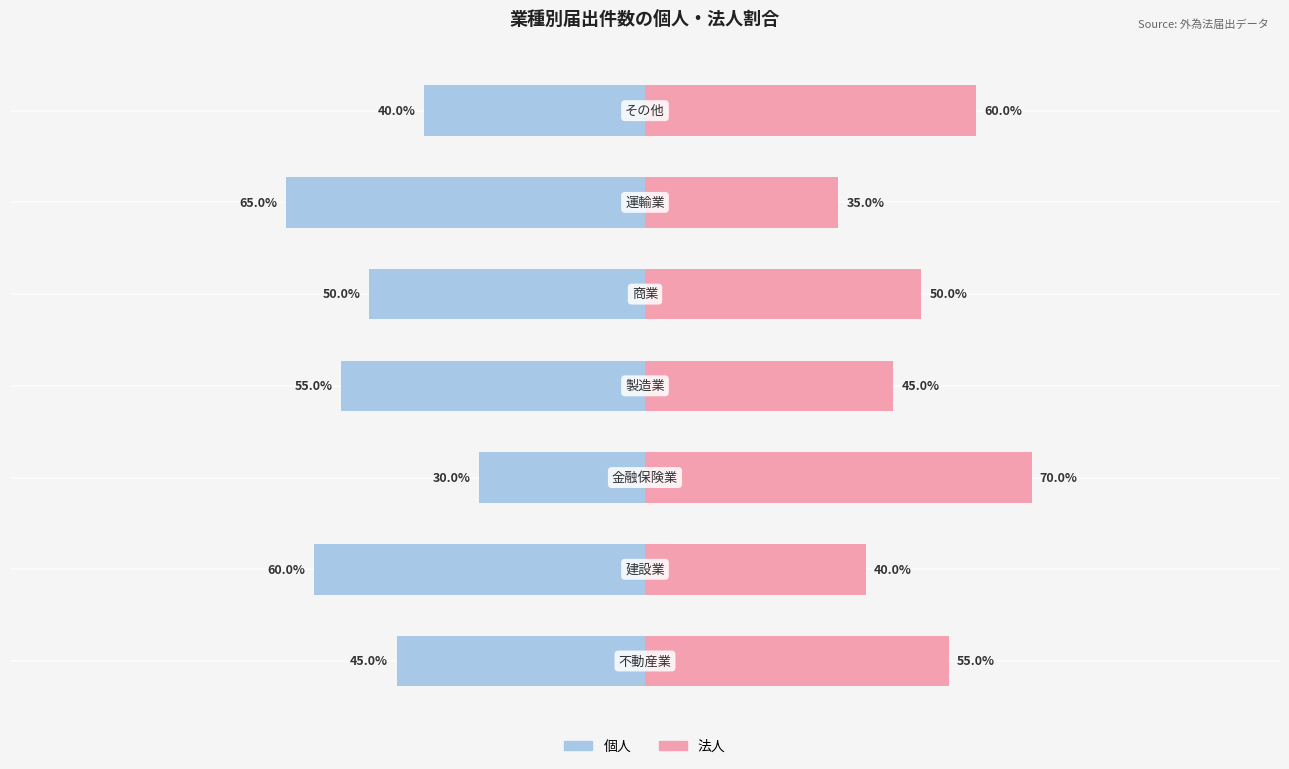

How many values in the 法人 series are below 50?

3